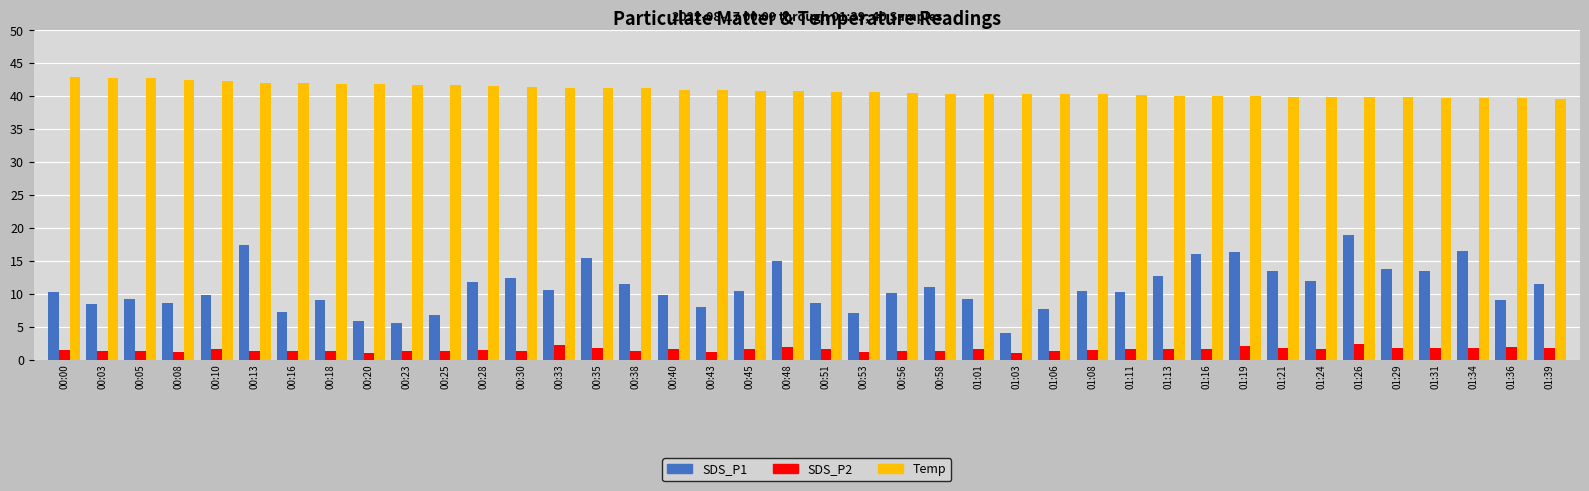

Is the value of Temp at 00:00 greater than the value of SDS_P2 at 00:58?

Yes